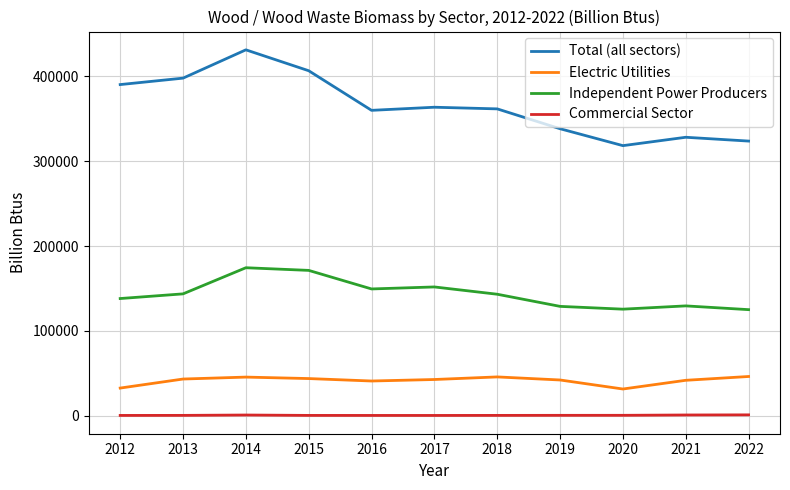

What is the sum of all Independent Power Producers values?

1581873